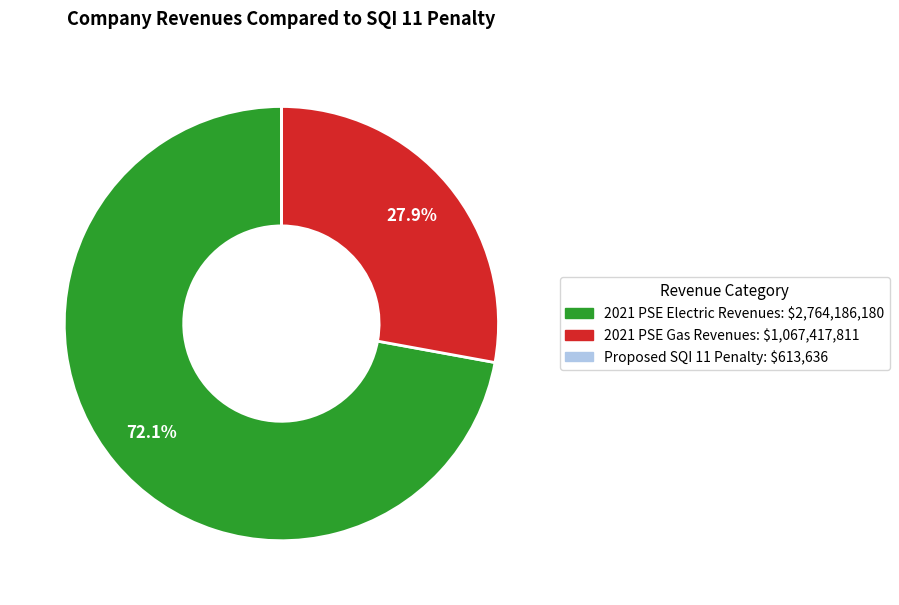

The 2021 PSE Gas Revenues slice represents 28% of the pie. True or false?

True